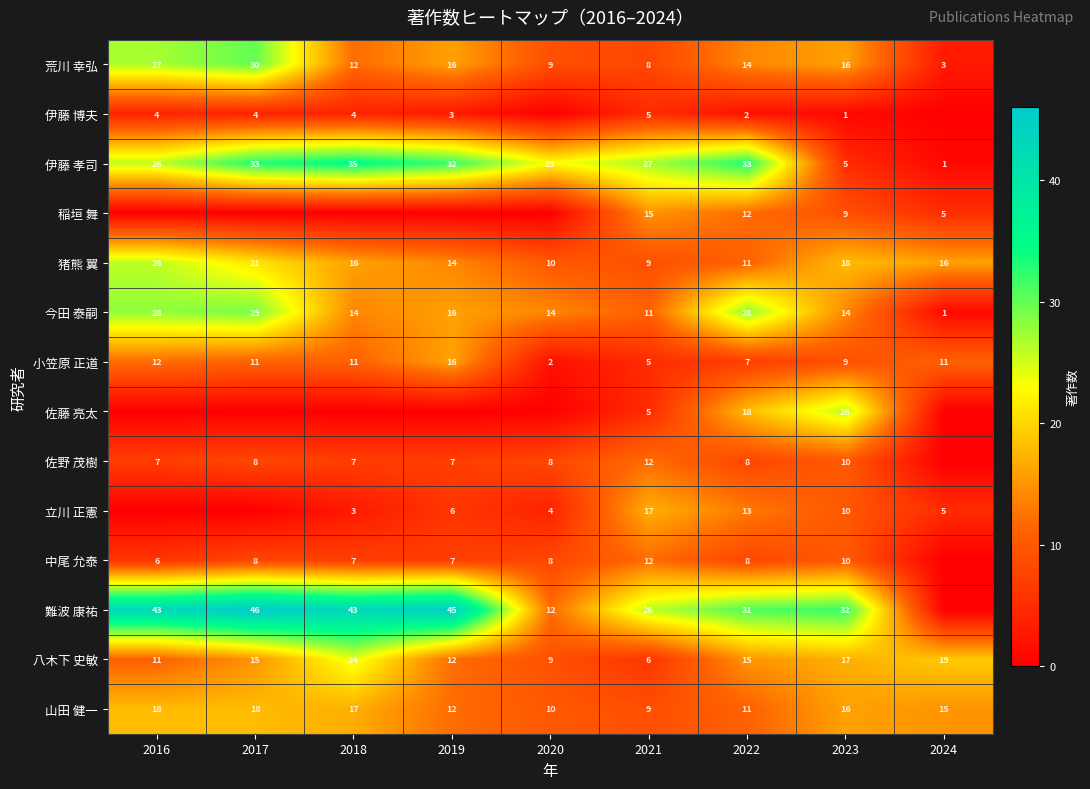

True or false: 今田 泰嗣 has a value of 25 at 2019.

False